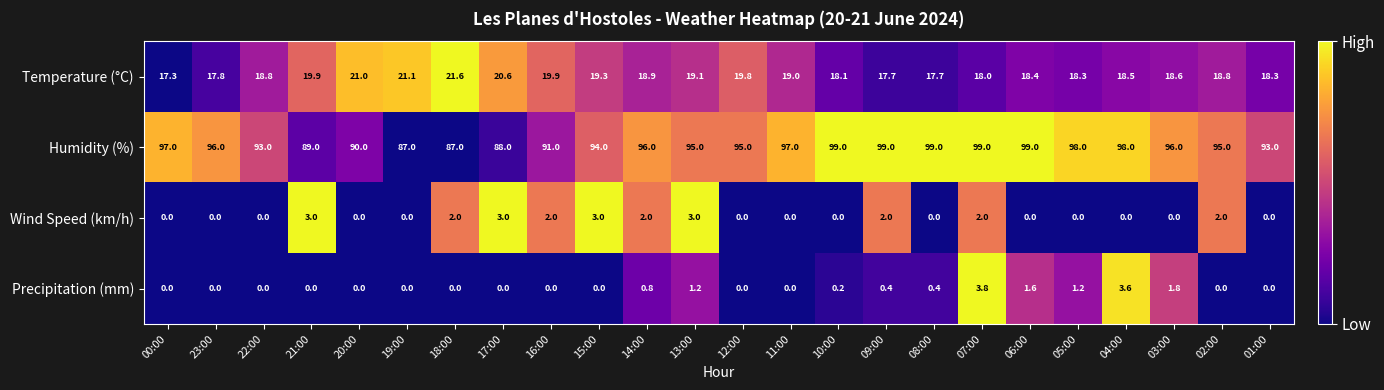

Is it true that Wind Speed (km/h) equals 1.4 at 14:00?

False